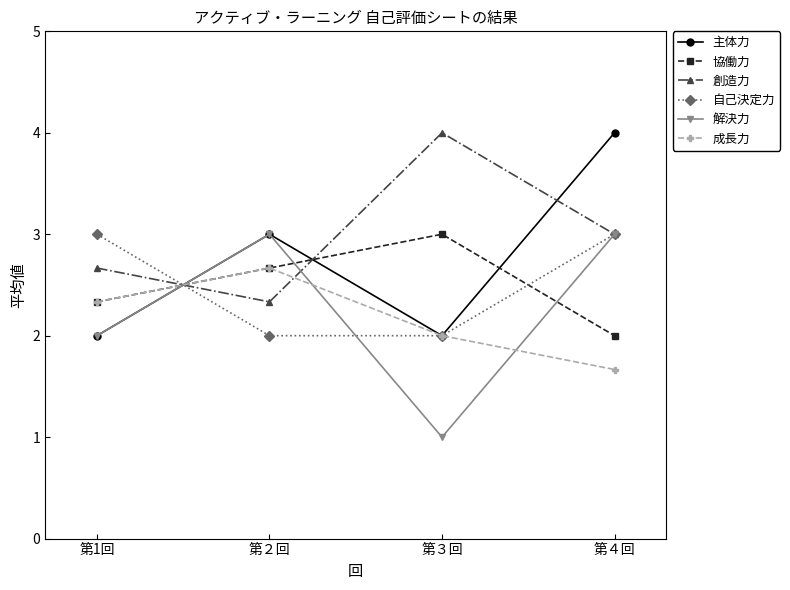

True or false: 協働力 has a value of 2.7 at 第２回.

True